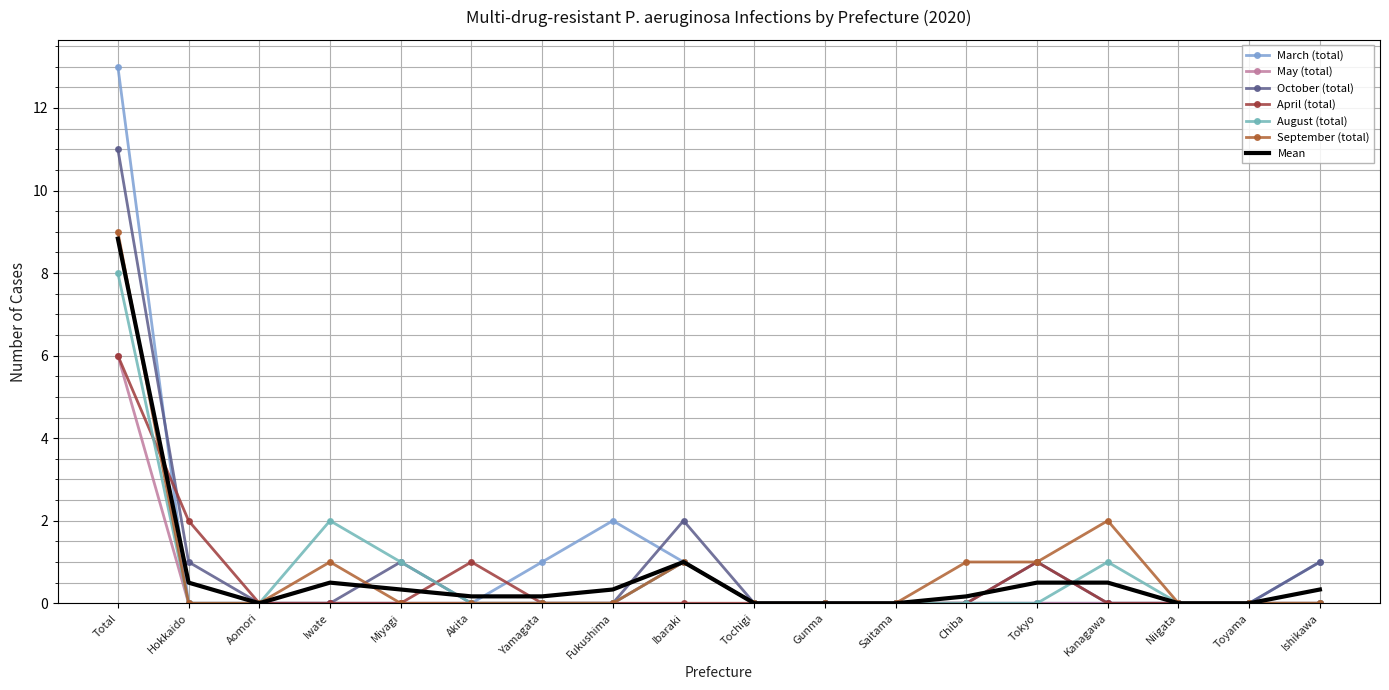

What position from the left is Fukushima?

8